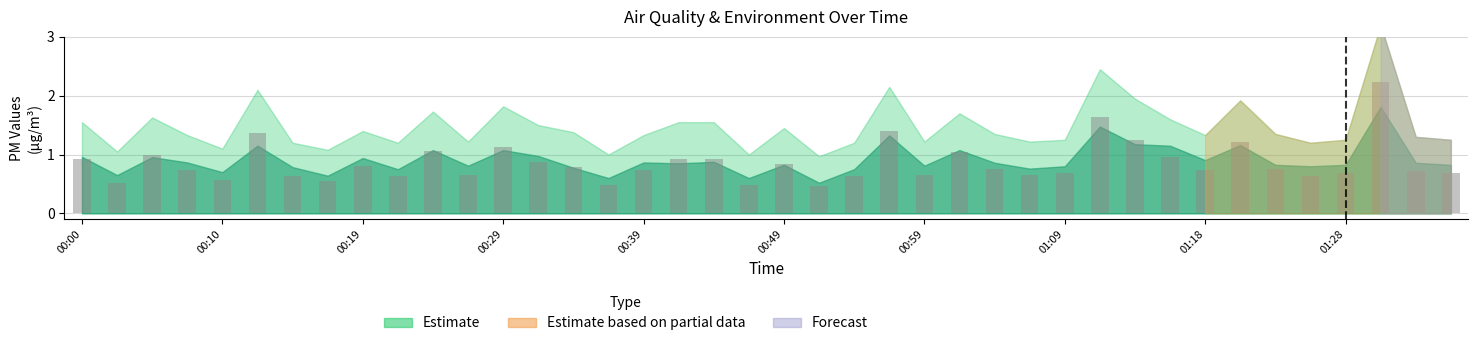

How many distinct data groups are displayed?

1